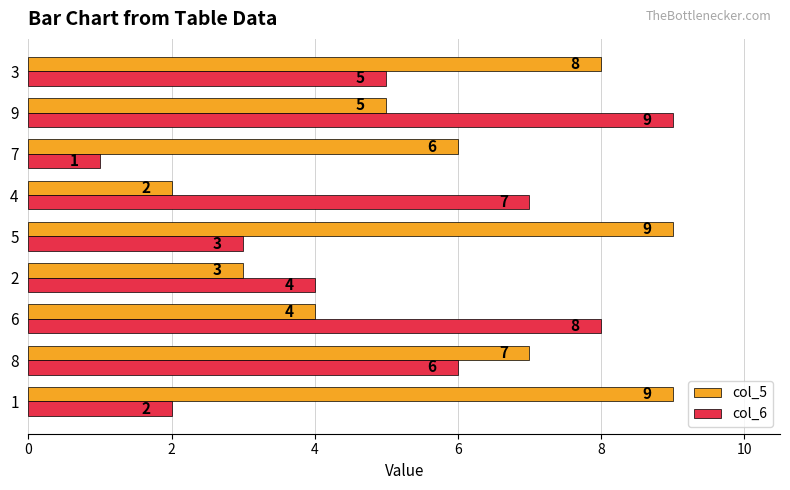

Which category has the lowest value in the col_5 series?

4